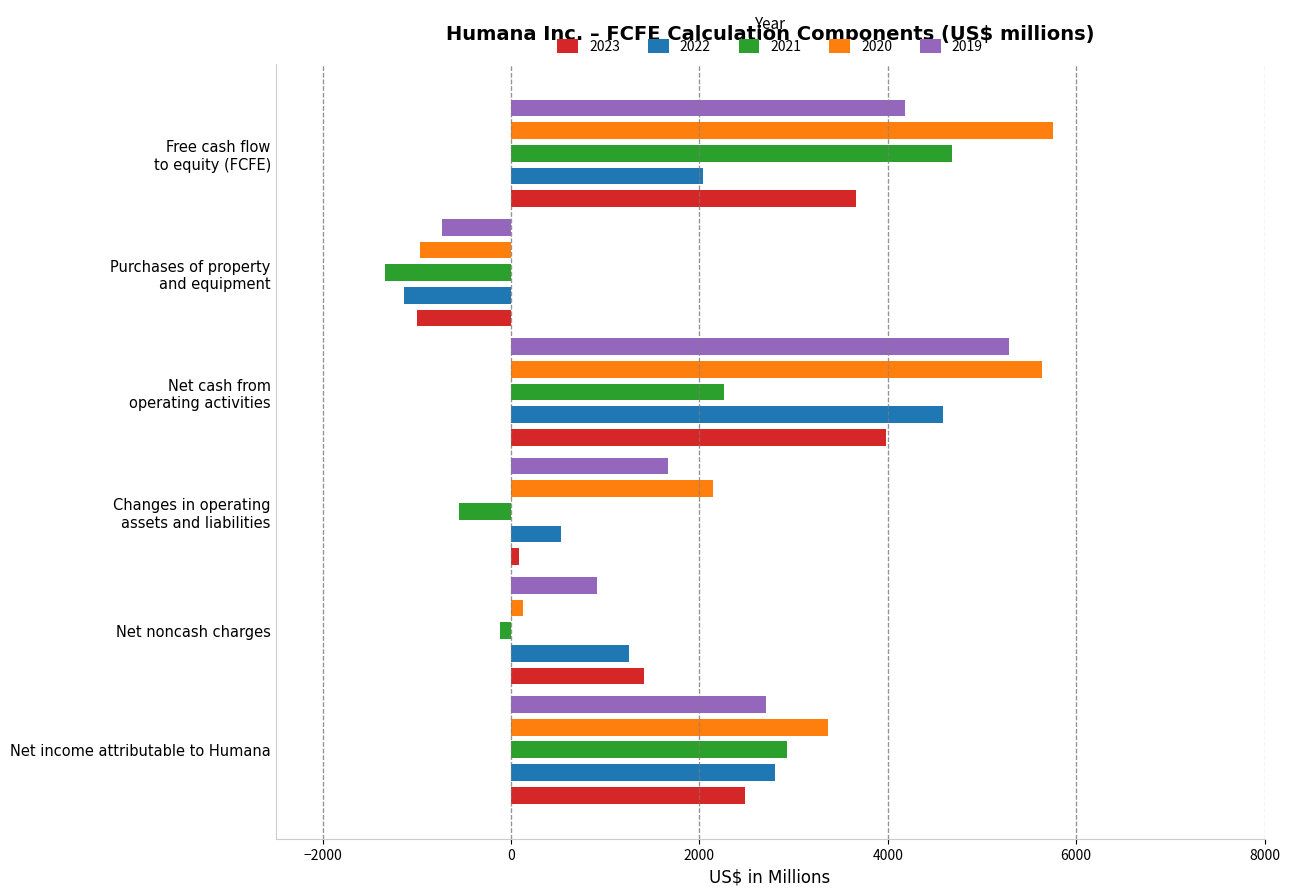

True or false: 2020 has a value of 3367 at Net income attributable to Humana.

True